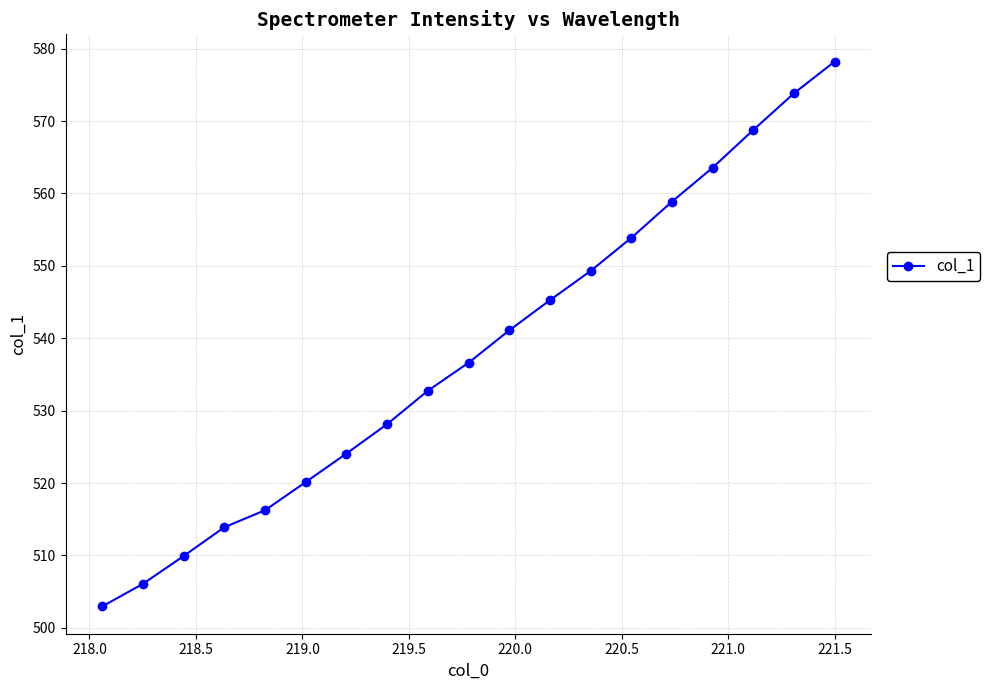

What is the minimum value shown in the chart?

503.0